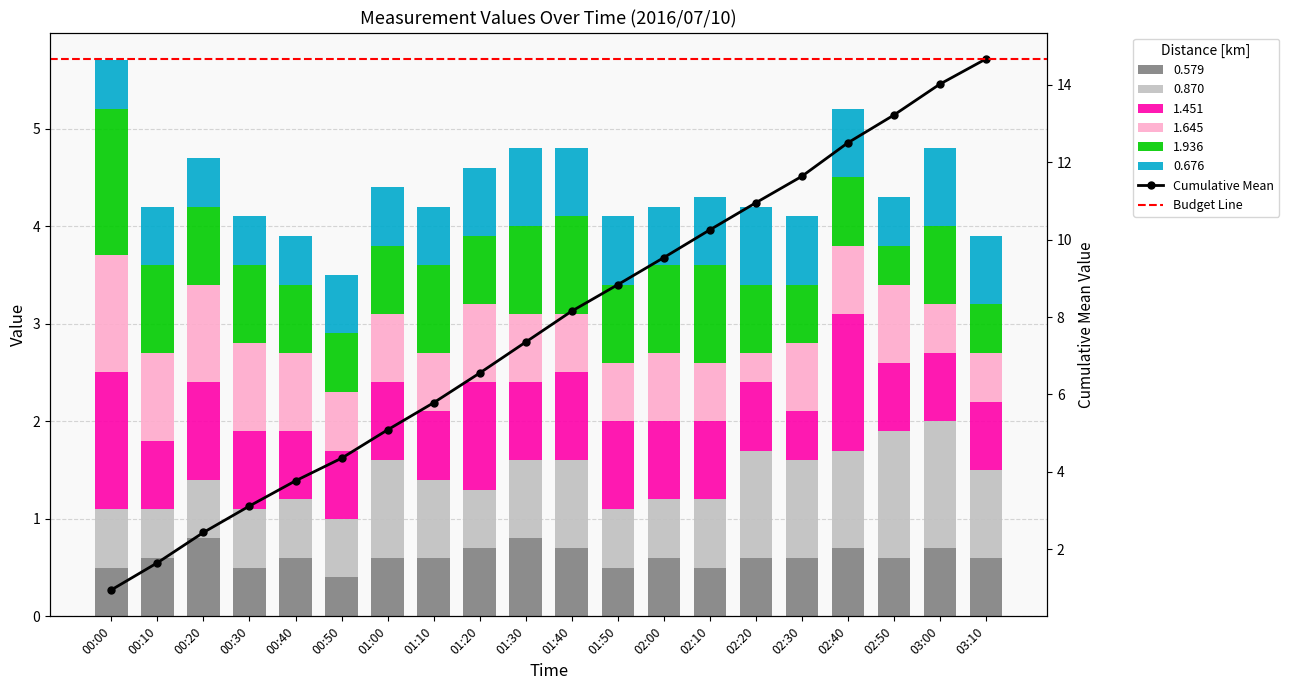

What is the difference between the maximum and minimum values in the 1.936 series?

1.1